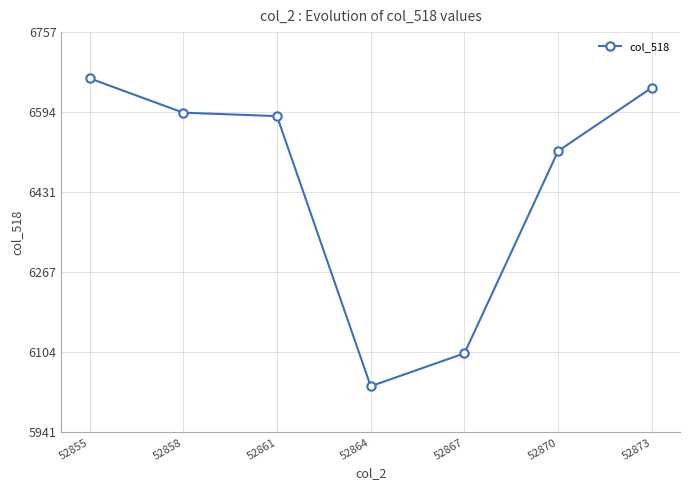

Reading left to right, what are all the values shown in this chart?

6663	6593	6586	6036	6103	6515	6644